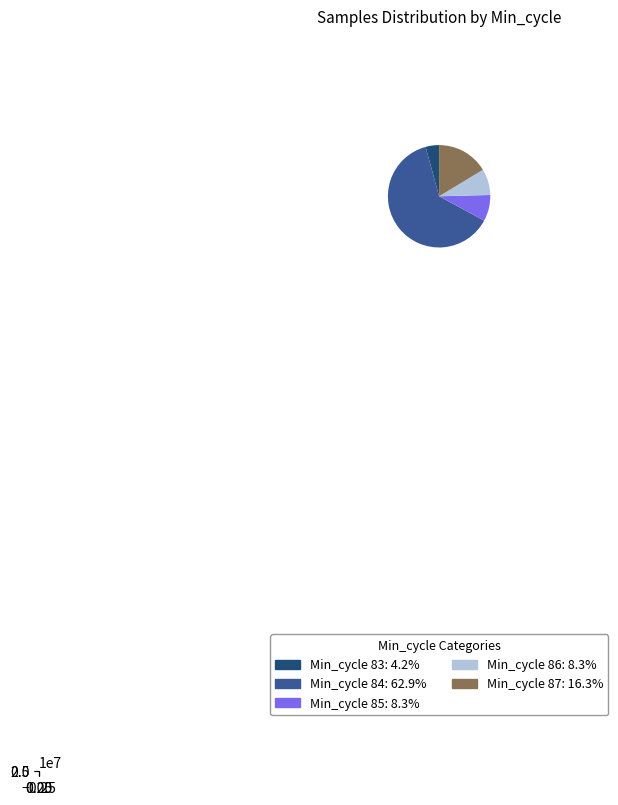

True or false: 84 accounts for 1% of the total.

False